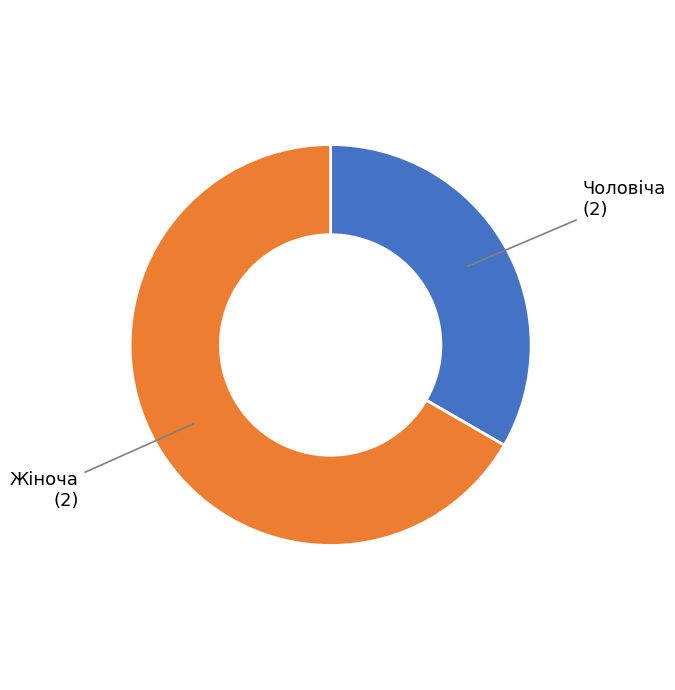

The Чоловіча slice represents 48% of the pie. True or false?

False